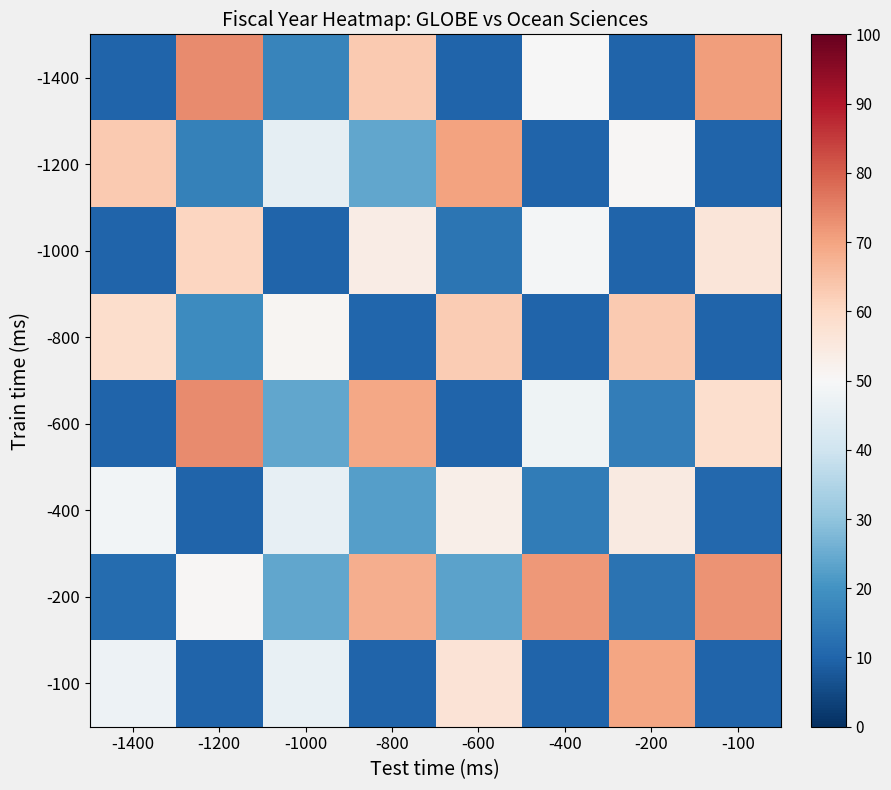

Rank the series at -1000 from lowest to highest value.

-1000, -1400, -600, -200, -1200, -400, -100, -800